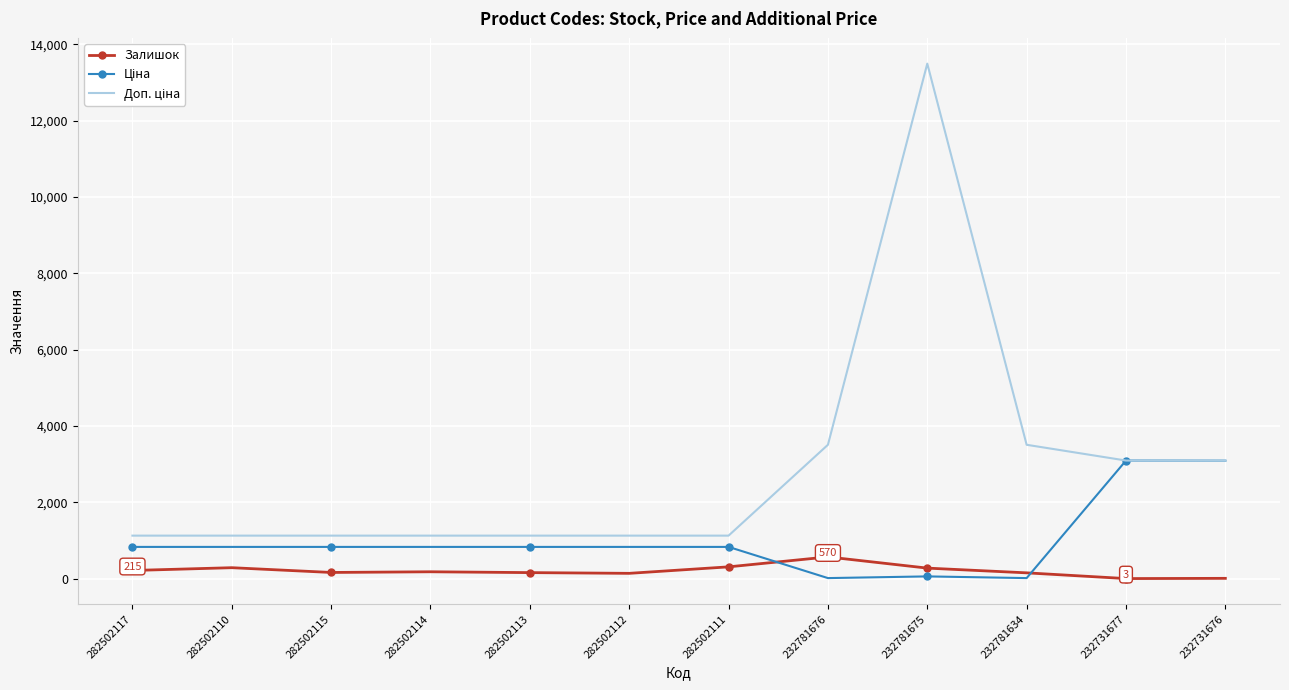

True or false: Залишок has a value of 570.0 at 232781676.

True